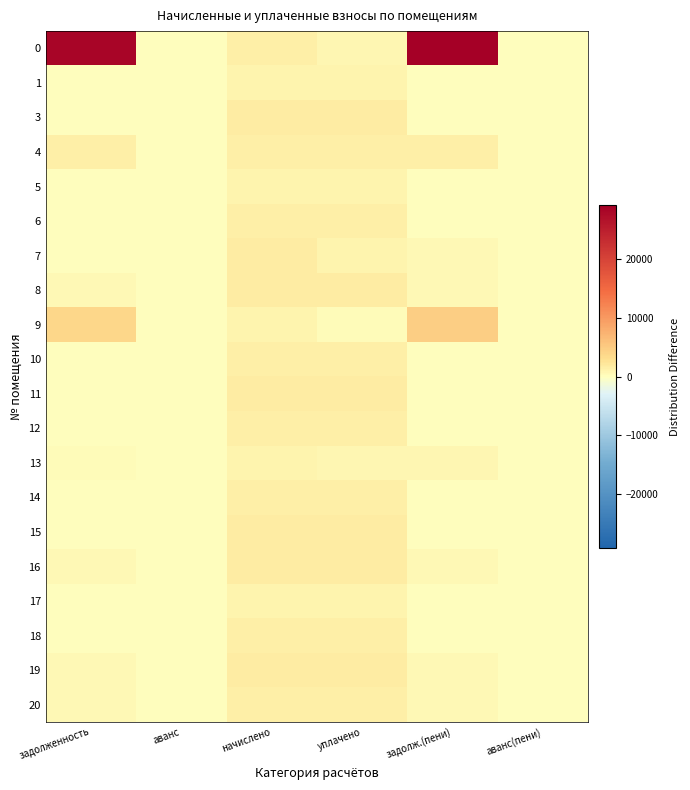

Reading right to left, list all the values displayed in this chart.

0: аванс(пени)=0.0	задолж.(пени)=29079.5	уплачено=780.6	начислено=1522.7	аванс=0.0	задолженность=28337.4
1: аванс(пени)=0.0	задолж.(пени)=0.0	уплачено=1120.9	начислено=1120.9	аванс=0.0	задолженность=0.0
3: аванс(пени)=0.0	задолж.(пени)=0.0	уплачено=1592.8	начислено=1592.8	аванс=0.0	задолженность=0.0
4: аванс(пени)=0.0	задолж.(пени)=1536.3	уплачено=1480.8	начислено=1515.4	аванс=0.0	задолженность=1501.8
5: аванс(пени)=0.0	задолж.(пени)=0.0	уплачено=1128.2	начислено=1128.2	аванс=0.0	задолженность=0.0
6: аванс(пени)=0.0	задолж.(пени)=0.0	уплачено=1585.4	начислено=1585.4	аванс=0.0	задолженность=0.0
7: аванс(пени)=0.0	задолж.(пени)=544.5	уплачено=1088.9	начислено=1633.3	аванс=0.0	задолженность=0.0
8: аванс(пени)=0.0	задолж.(пени)=530.9	уплачено=1592.8	начислено=1592.8	аванс=0.0	задолженность=530.9
9: аванс(пени)=0.0	задолж.(пени)=4693.7	уплачено=279.3	начислено=1128.2	аванс=0.0	задолженность=3844.8
10: аванс(пени)=0.0	задолж.(пени)=0.0	уплачено=1567.0	начислено=1567.0	аванс=0.0	задолженность=0.0
11: аванс(пени)=0.0	задолж.(пени)=0.0	уплачено=1622.3	начислено=1622.3	аванс=0.0	задолженность=0.0
12: аванс(пени)=0.0	задолж.(пени)=0.0	уплачено=1574.3	начислено=1574.3	аванс=0.0	задолженность=0.0
13: аванс(пени)=0.0	задолж.(пени)=757.1	уплачено=757.1	начислено=1135.6	аванс=0.0	задолженность=378.5
14: аванс(пени)=0.0	задолж.(пени)=0.0	уплачено=1541.2	начислено=1541.2	аванс=0.0	задолженность=0.0
15: аванс(пени)=0.0	задолж.(пени)=0.0	уплачено=1633.3	начислено=1633.3	аванс=0.0	задолженность=0.0
16: аванс(пени)=0.0	задолж.(пени)=530.9	уплачено=1592.8	начислено=1592.8	аванс=0.0	задолженность=530.9
17: аванс(пени)=0.0	задолж.(пени)=0.0	уплачено=1120.9	начислено=1120.9	аванс=0.0	задолженность=0.0
18: аванс(пени)=0.0	задолж.(пени)=0.0	уплачено=1533.8	начислено=1533.8	аванс=0.0	задолженность=0.0
19: аванс(пени)=0.0	задолж.(пени)=542.0	уплачено=1626.0	начислено=1626.0	аванс=0.0	задолженность=542.0
20: аванс(пени)=0.0	задолж.(пени)=528.5	уплачено=1585.4	начислено=1585.4	аванс=0.0	задолженность=528.5